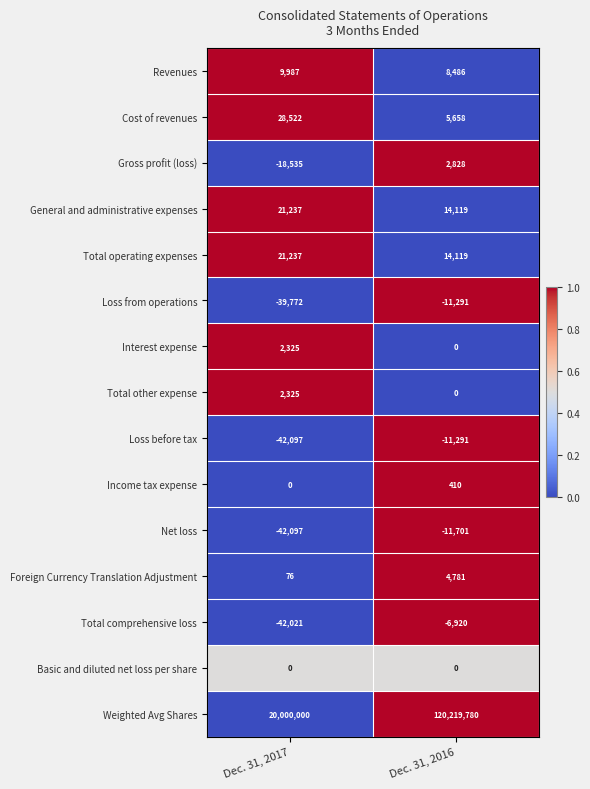

List the labels in order of General and administrative expenses value, largest first.

Dec. 31, 2017, Dec. 31, 2016